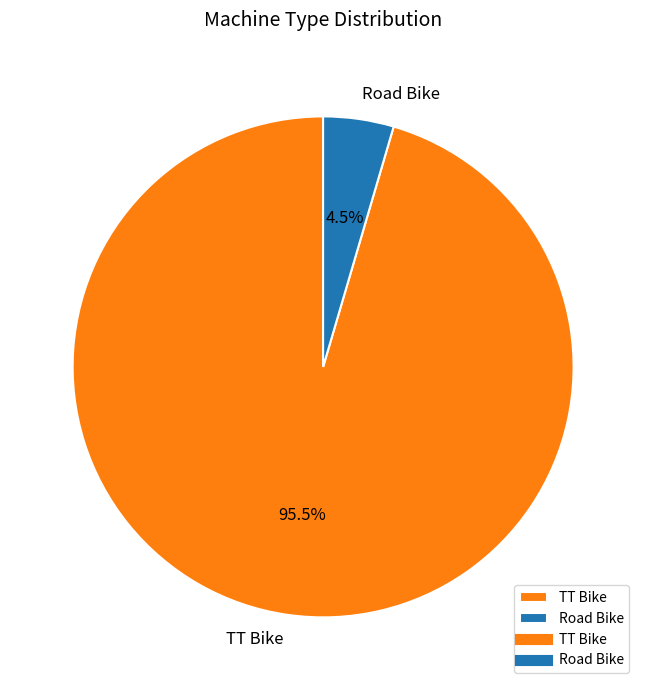

To the nearest percent, what is the average slice percentage?

50%